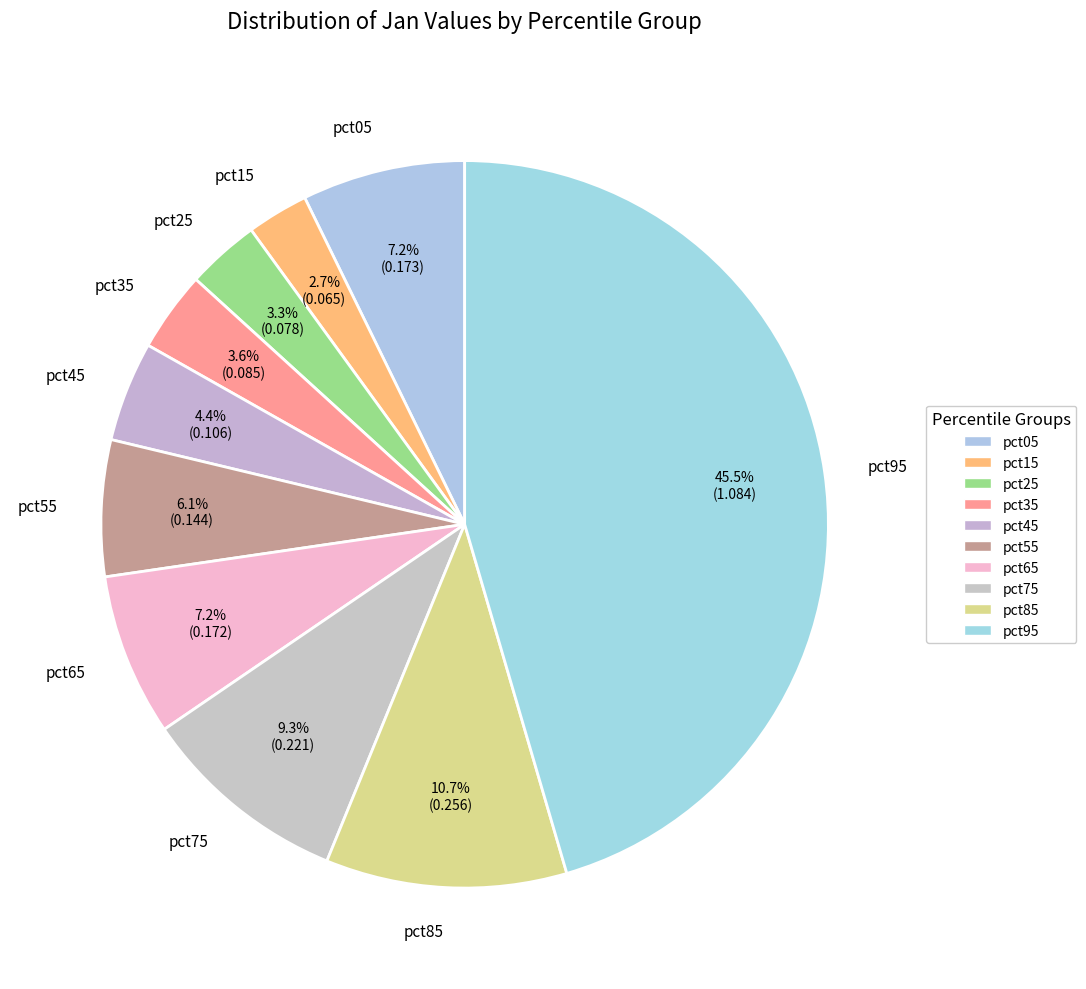

How many slices are in this pie chart?

10